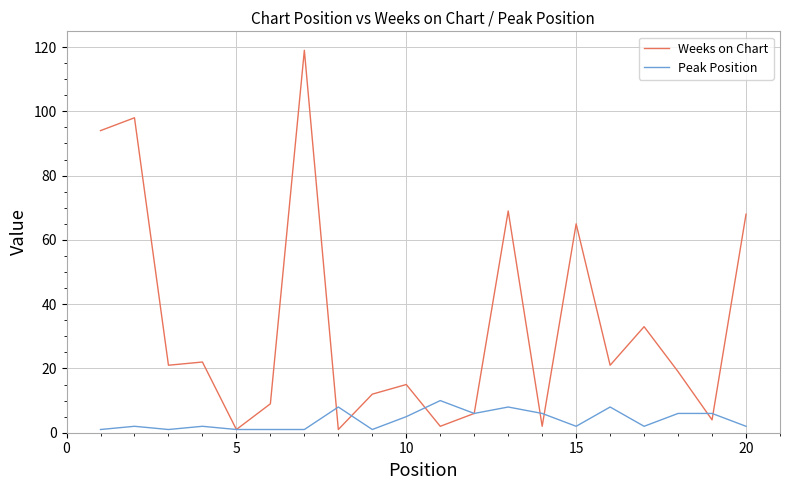

What is the highest value of the Weeks on Chart series?

119